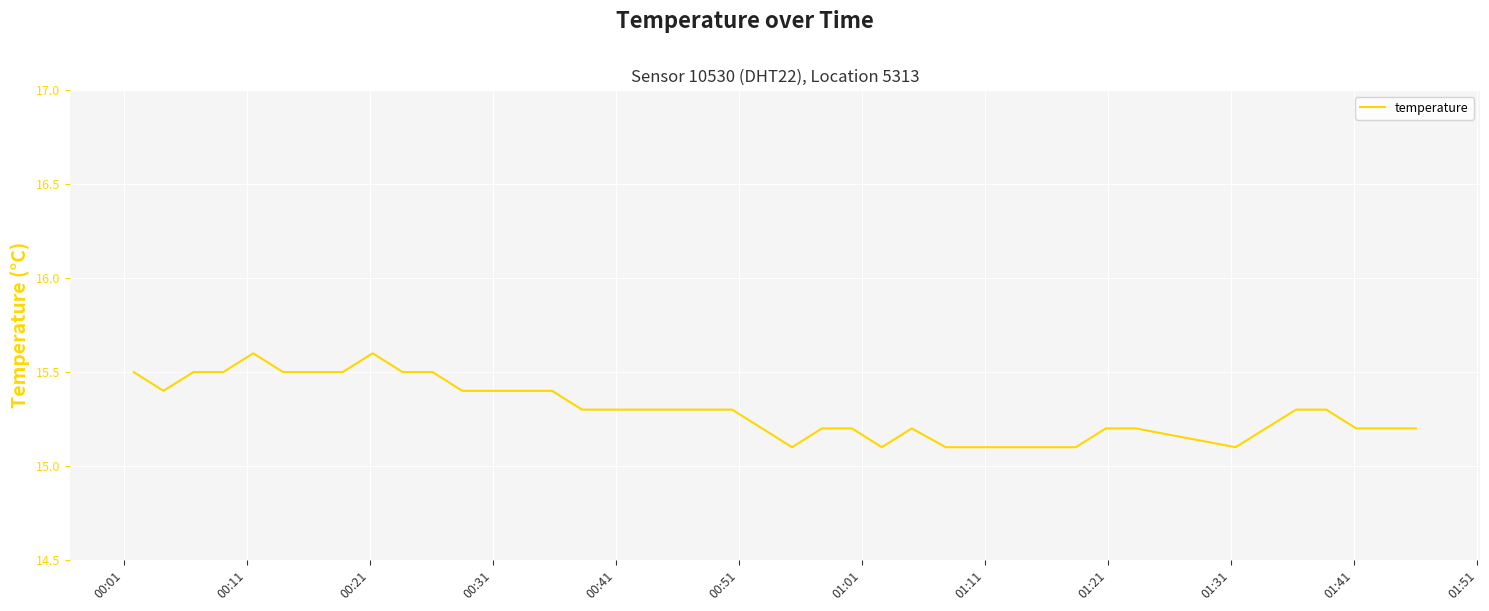

Reading right to left, list all the values displayed in this chart.

15.2	15.2	15.2	15.3	15.3	15.2	15.1	15.2	15.2	15.1	15.1	15.1	15.1	15.2	15.1	15.2	15.2	15.1	15.2	15.3	15.3	15.3	15.3	15.3	15.3	15.4	15.4	15.4	15.4	15.5	15.5	15.6	15.5	15.5	15.5	15.6	15.5	15.5	15.4	15.5